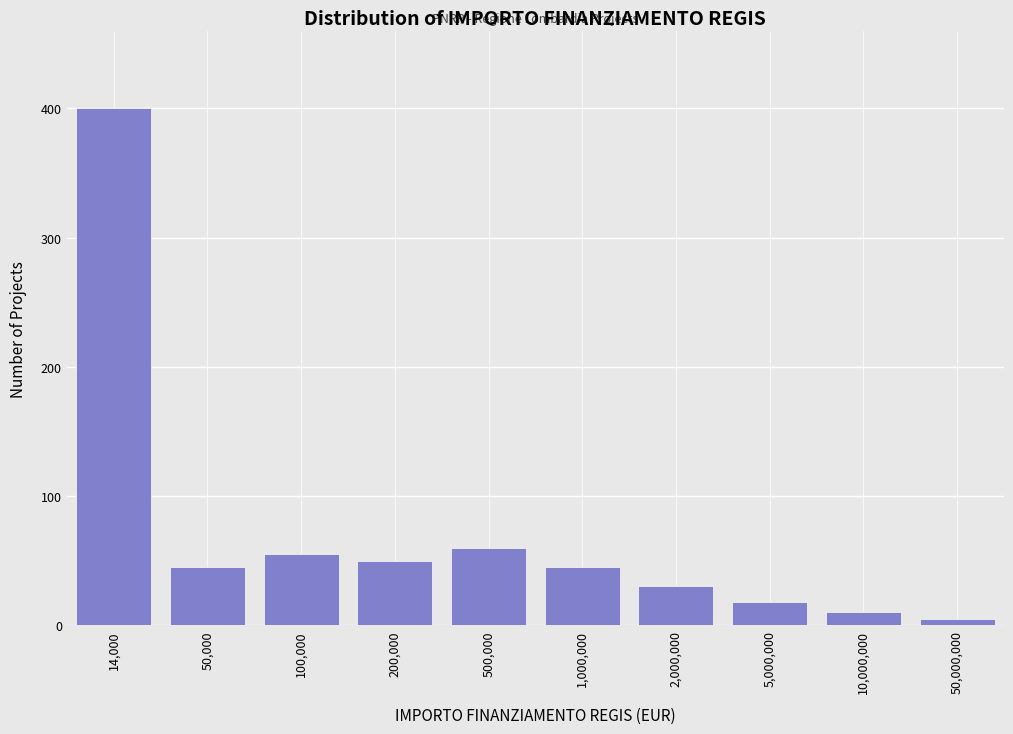

Reading left to right, list all the values displayed in this chart.

14,000=400	50,000=45	100,000=55	200,000=50	500,000=60	1,000,000=45	2,000,000=30	5,000,000=18	10,000,000=10	50,000,000=5